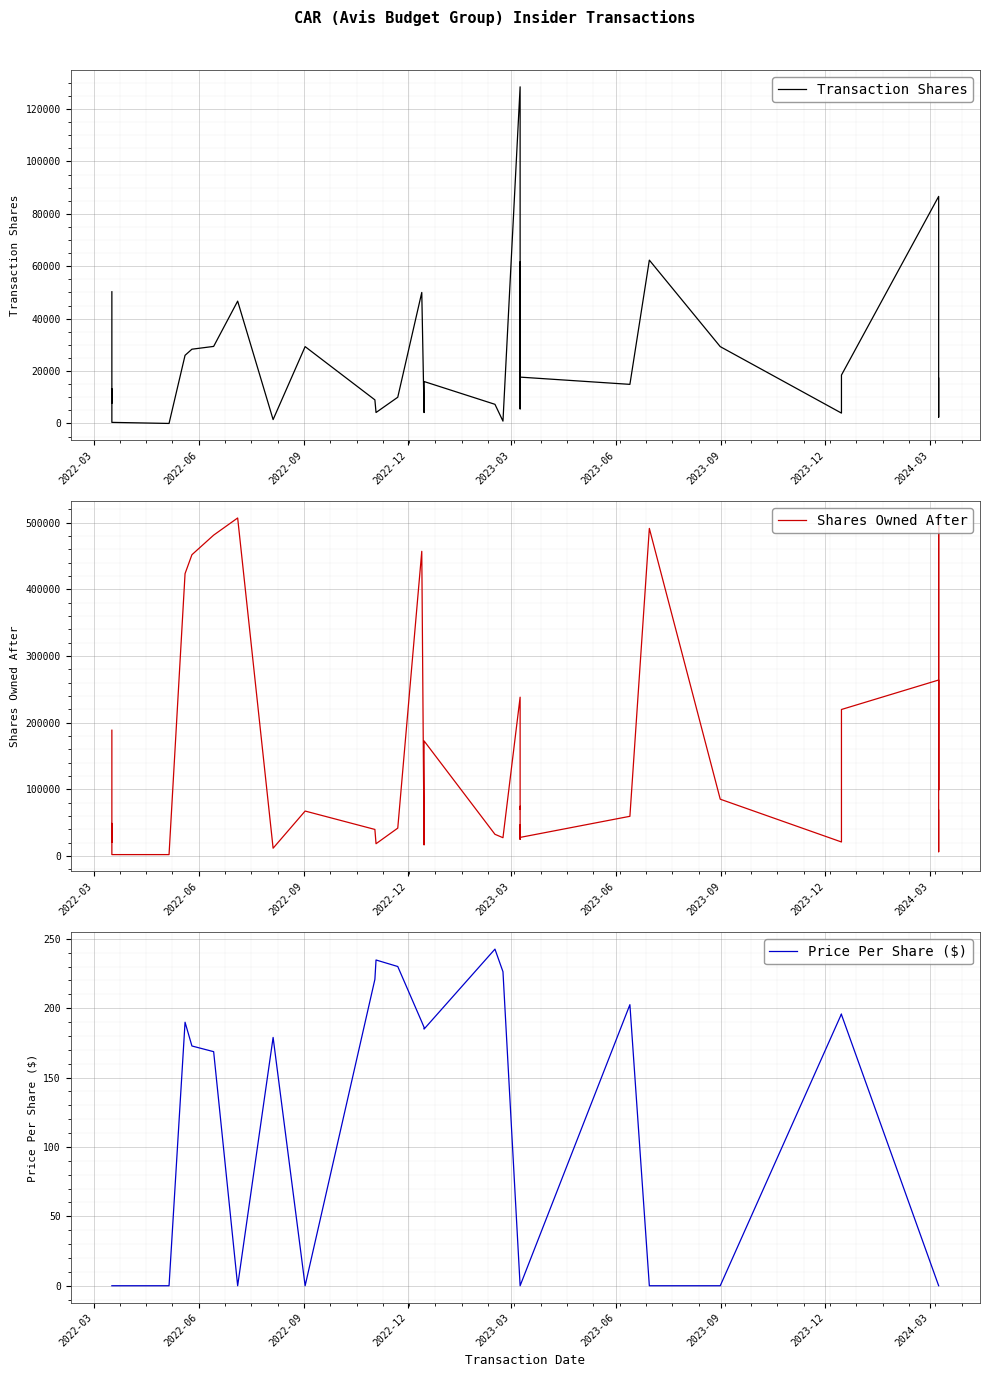

How many lines are shown in the chart?

3